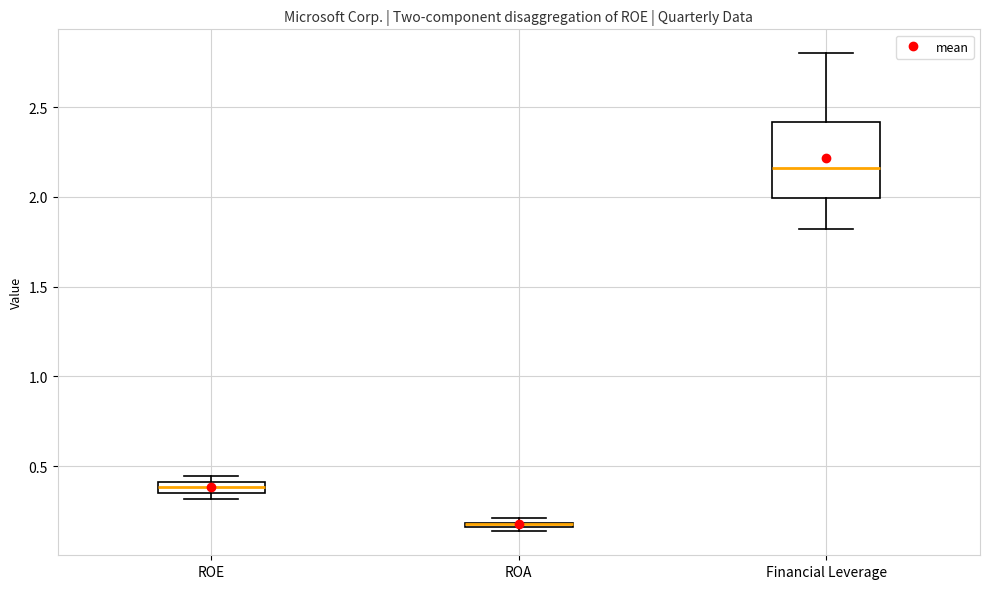

Comparing the boxes themselves (not the whiskers), which one is the tallest?

Financial Leverage